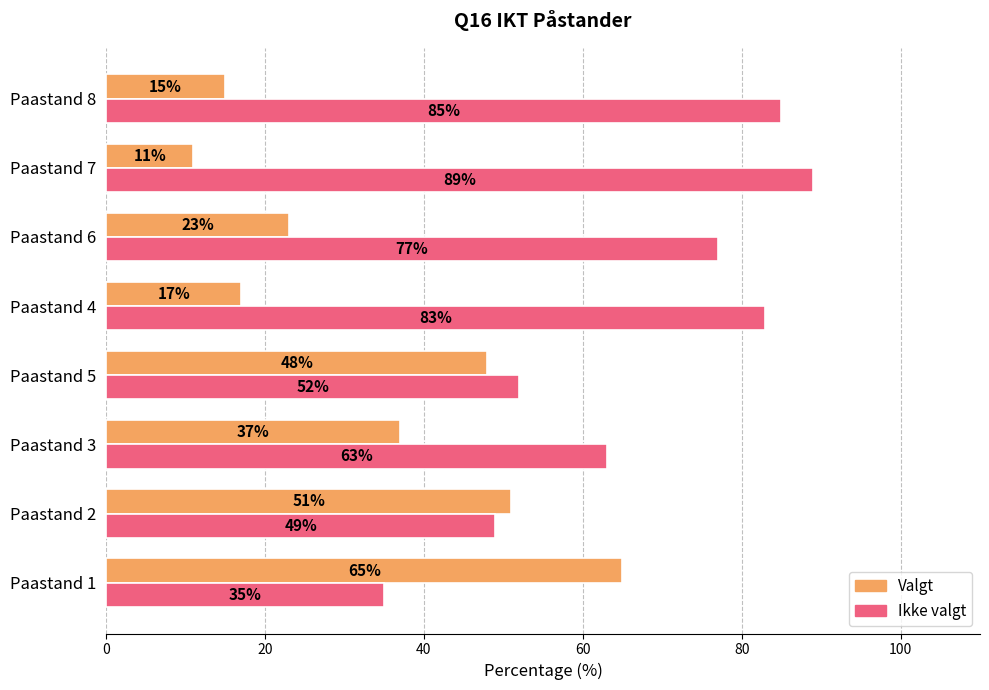

Rank the series by their maximum value, from highest to lowest.

Ikke valgt, Valgt